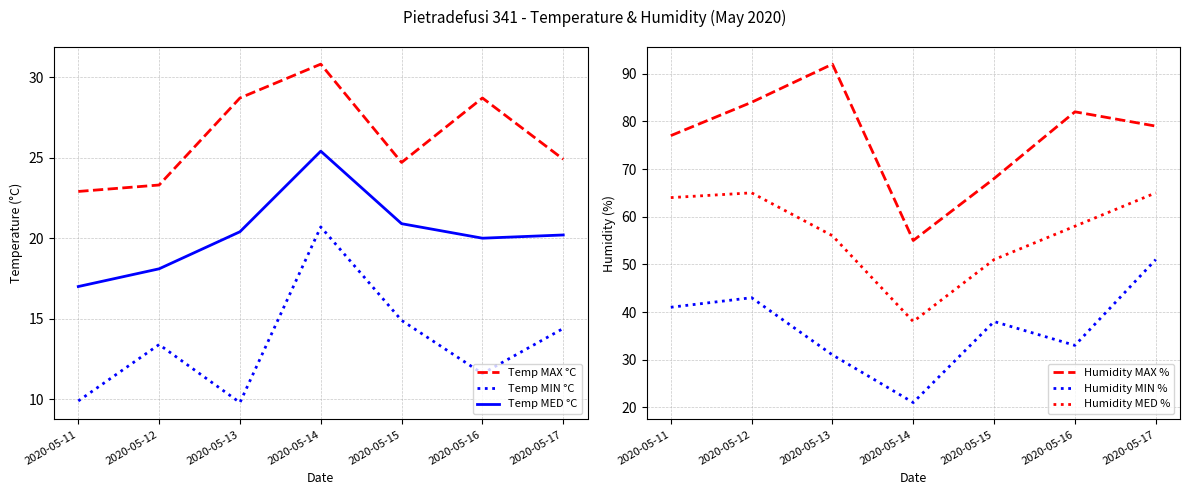

Which has a higher value, 2020-05-12 or 2020-05-17?

2020-05-17